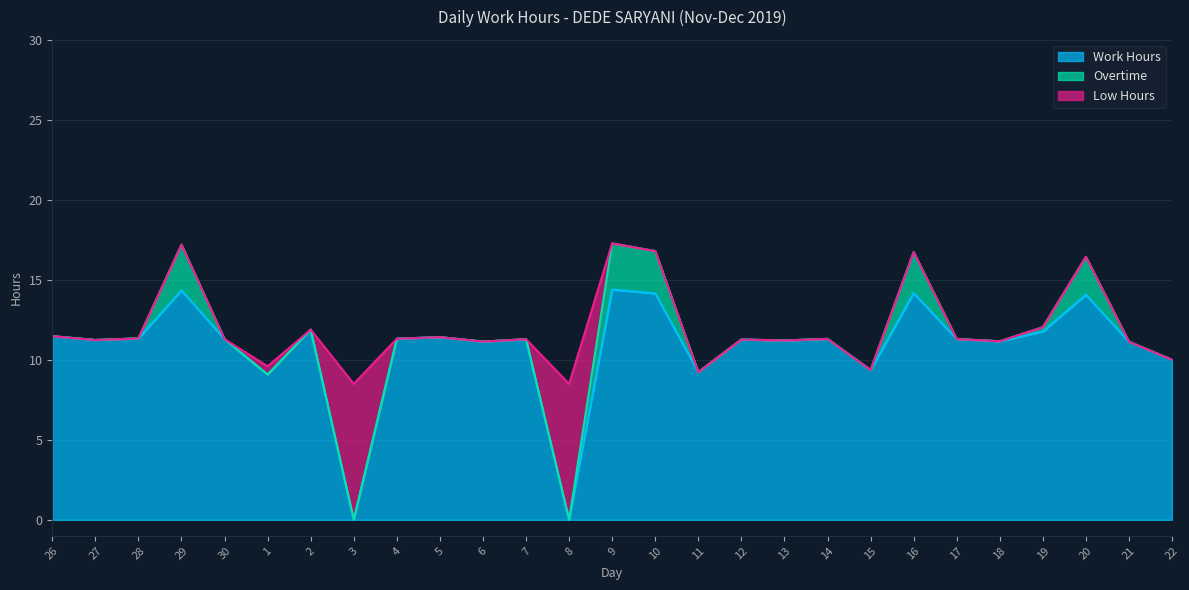

What are all the series names shown in the legend?

Work Hours, Overtime, Low Hours